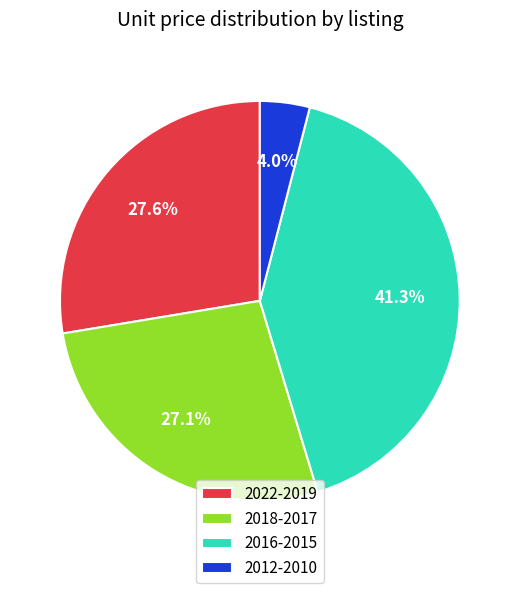

What is the total percentage of 2012-2010 and 2018-2017?

31.1%